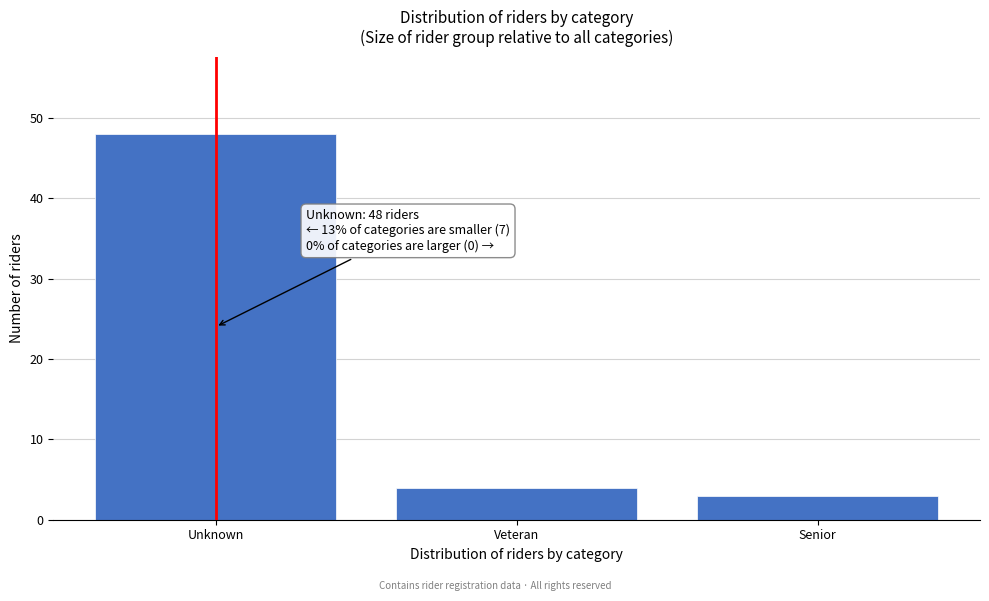

Reading left to right, list all the values displayed in this chart.

48	4	3